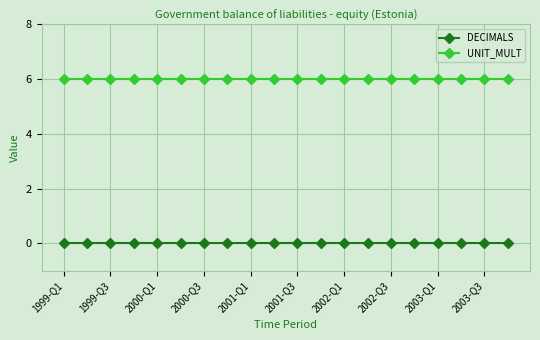

What is the value of the UNIT_MULT point at the 13th from the left?

6